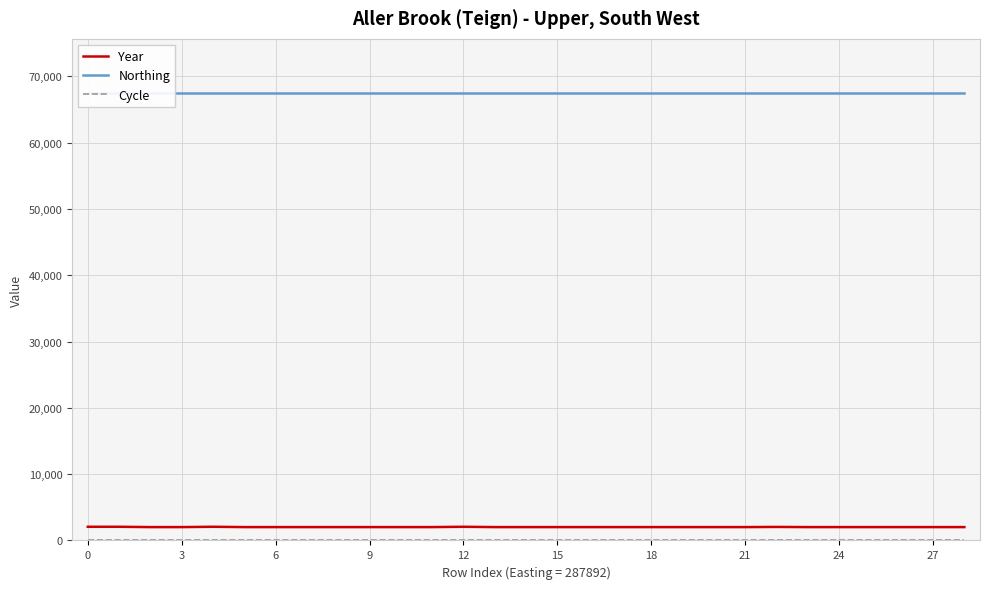

The value of Northing at 16 is 67543. True or false?

True